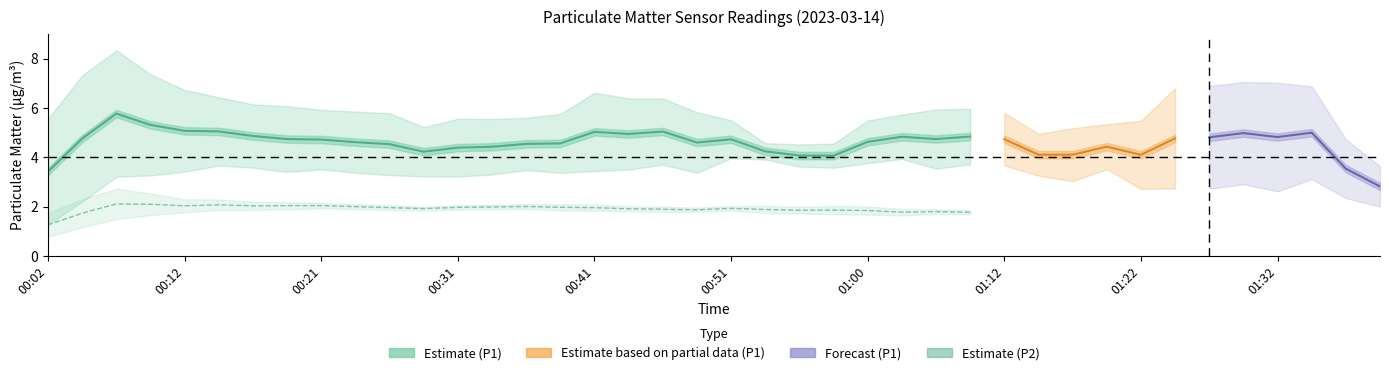

Between 00:38 and 01:34, which series saw the biggest shift?

P1